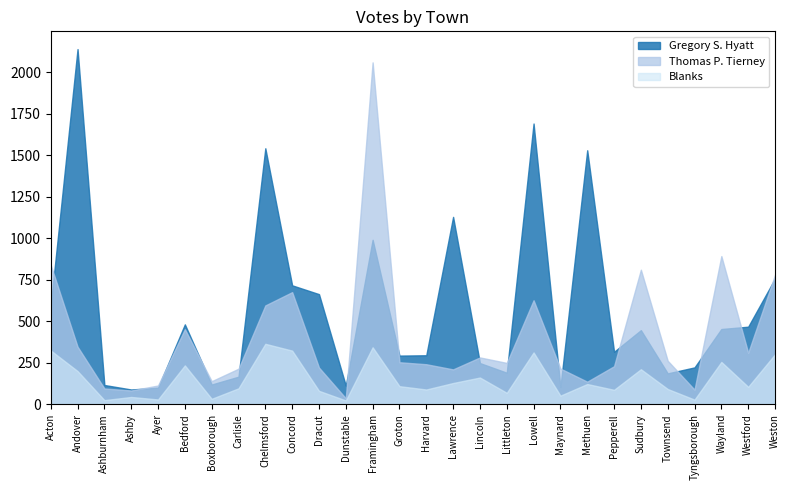

How many lines are shown in the chart?

3